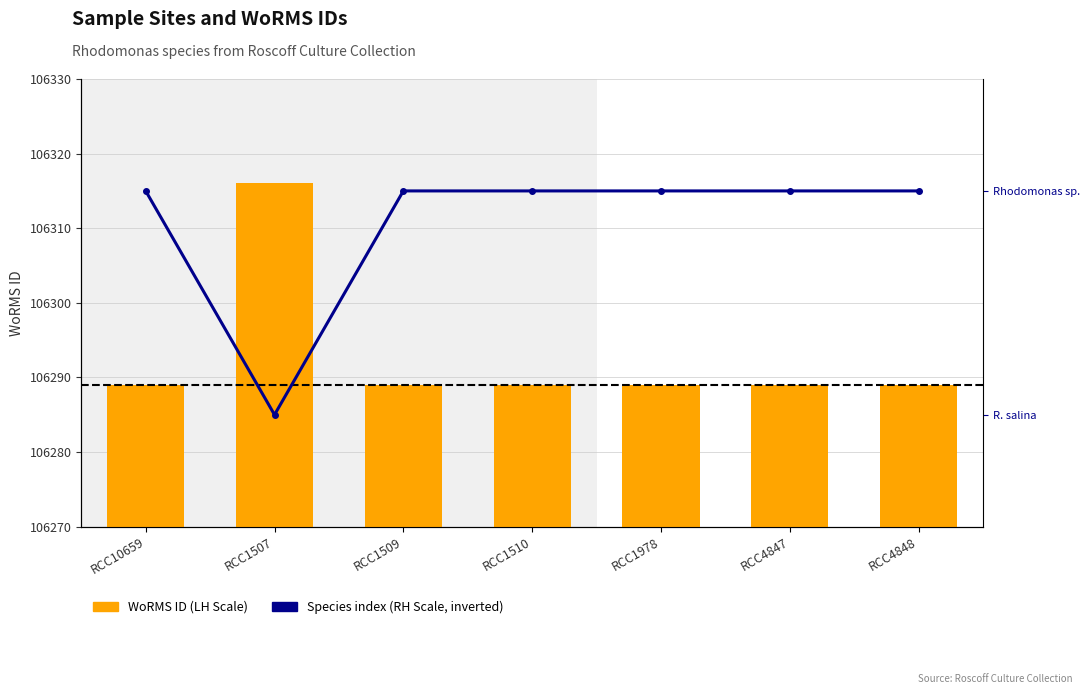

What is the greatest value displayed?

106316